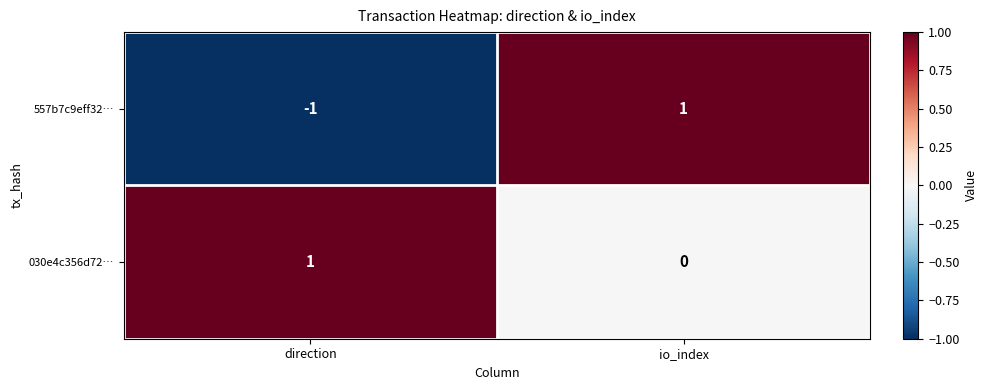

Count the number of categories in the chart.

2